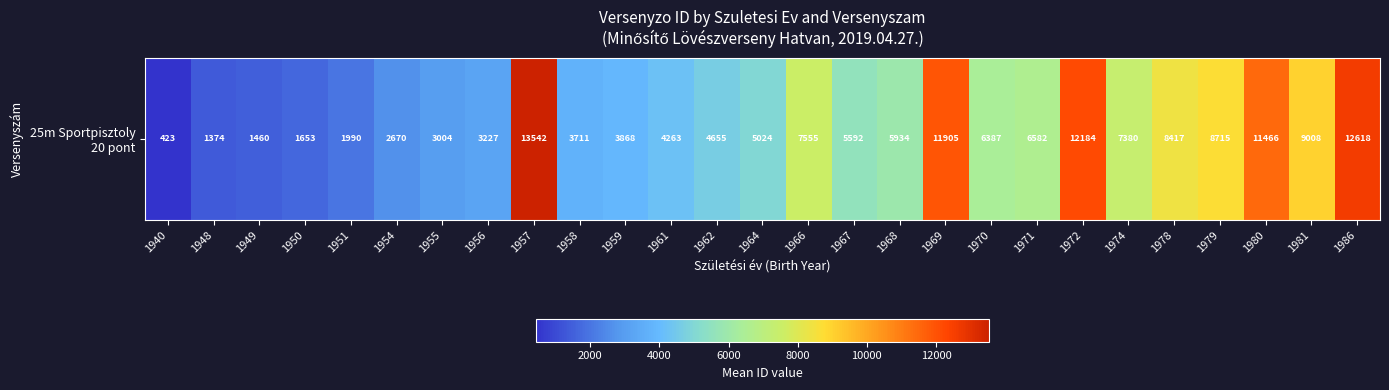

Approximately how many times larger is the value at 1981 compared to 1961?

2.1